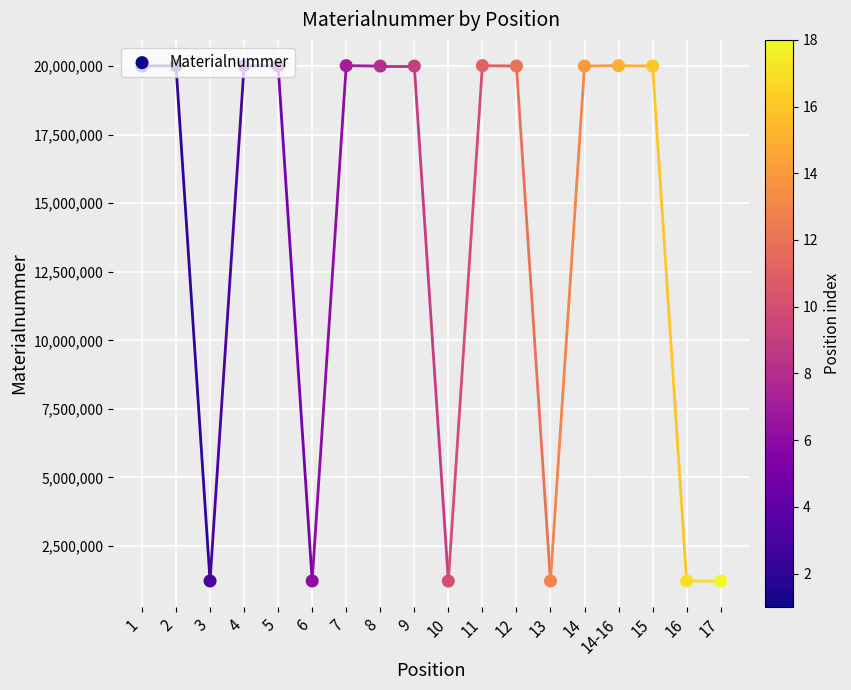

Approximately how many times larger is the value at 14-16 compared to 6?

16.3